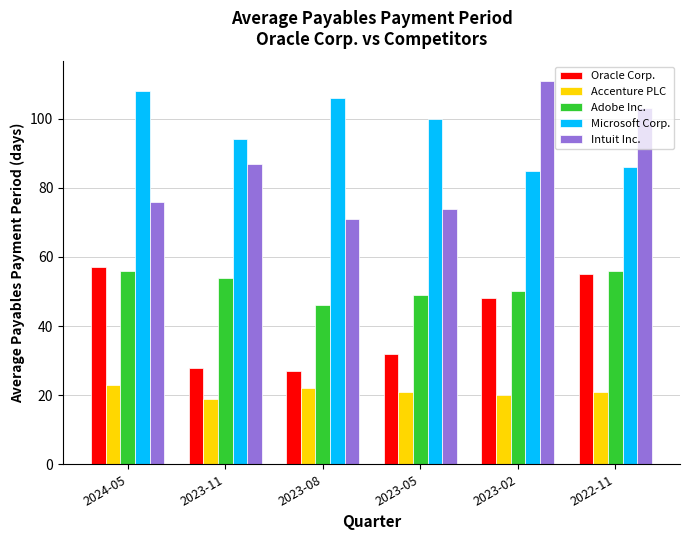

Does the chart contain any negative values?

No